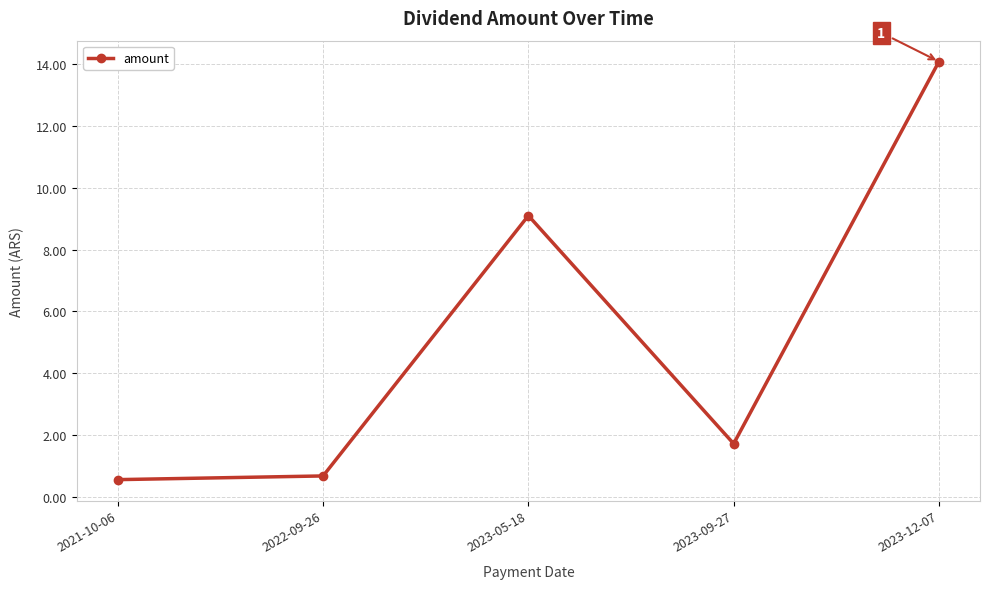

What position from the left is 2021-10-06?

1